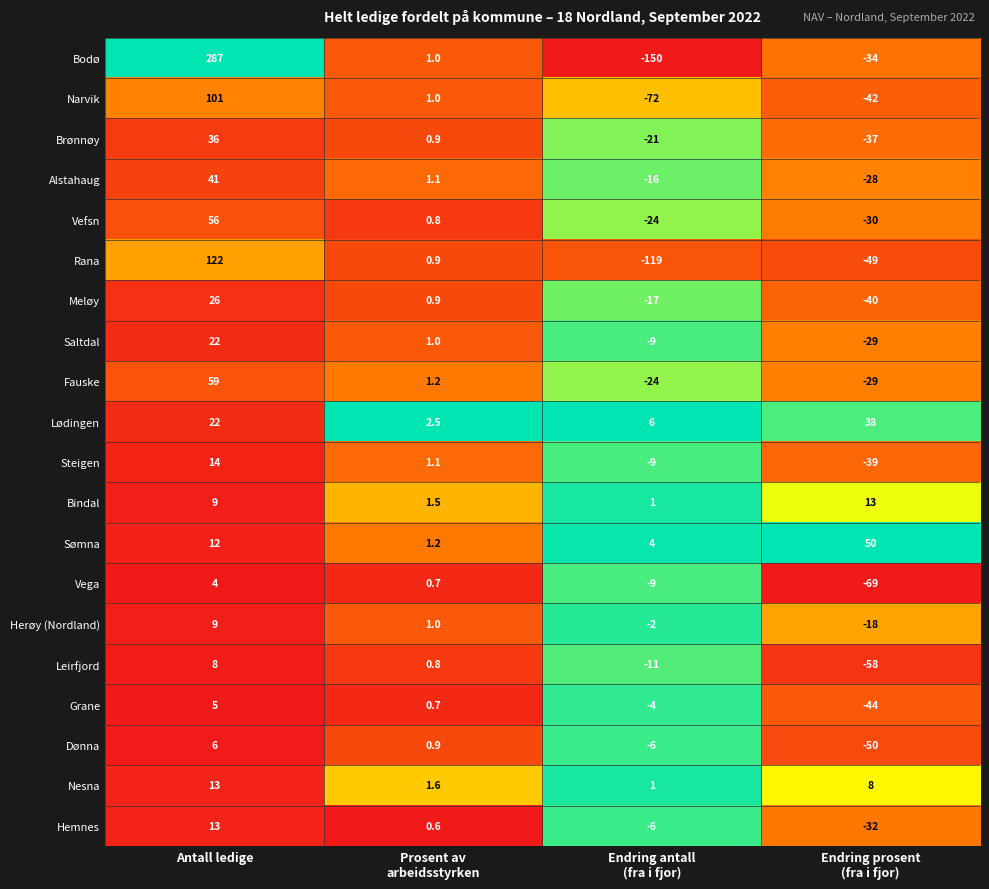

What is the difference between the maximum and minimum values in the Leirfjord series?

66.0